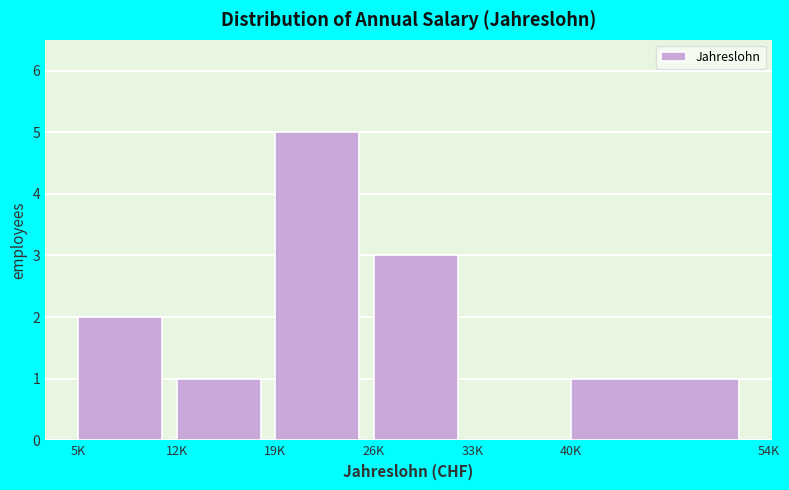

Reading right to left, transcribe all the data shown in this chart.

40K=1	33K=0	26K=3	19K=5	12K=1	5K=2